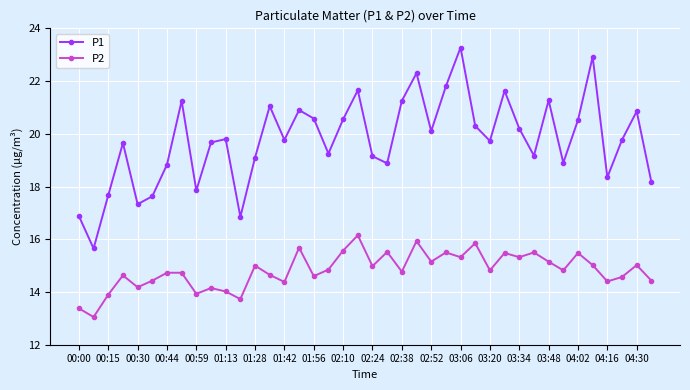

True or false: P2 has more than 0 interior local peaks.

True